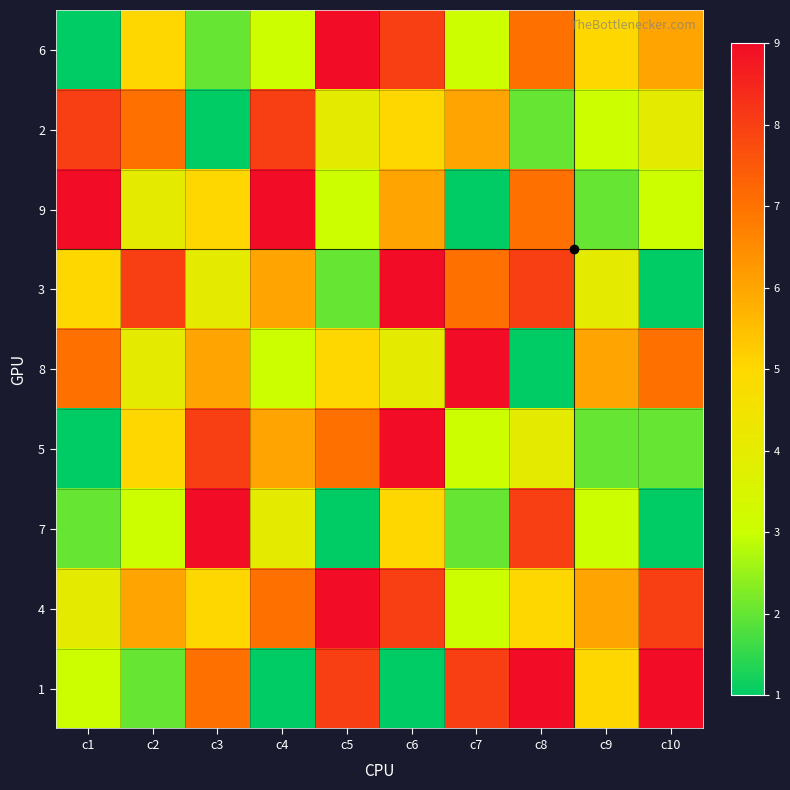

Reading left to right, list all the values displayed in this chart.

6: c1=1	c2=5	c3=2	c4=3	c5=9	c6=8	c7=3	c8=7	c9=5	c10=6
2: c1=8	c2=7	c3=1	c4=8	c5=4	c6=5	c7=6	c8=2	c9=3	c10=4
9: c1=9	c2=4	c3=5	c4=9	c5=3	c6=6	c7=1	c8=7	c9=2	c10=3
3: c1=5	c2=8	c3=4	c4=6	c5=2	c6=9	c7=7	c8=8	c9=4	c10=1
8: c1=7	c2=4	c3=6	c4=3	c5=5	c6=4	c7=9	c8=1	c9=6	c10=7
5: c1=1	c2=5	c3=8	c4=6	c5=7	c6=9	c7=3	c8=4	c9=2	c10=2
7: c1=2	c2=3	c3=9	c4=4	c5=1	c6=5	c7=2	c8=8	c9=3	c10=1
4: c1=4	c2=6	c3=5	c4=7	c5=9	c6=8	c7=3	c8=5	c9=6	c10=8
1: c1=3	c2=2	c3=7	c4=1	c5=8	c6=1	c7=8	c8=9	c9=5	c10=9